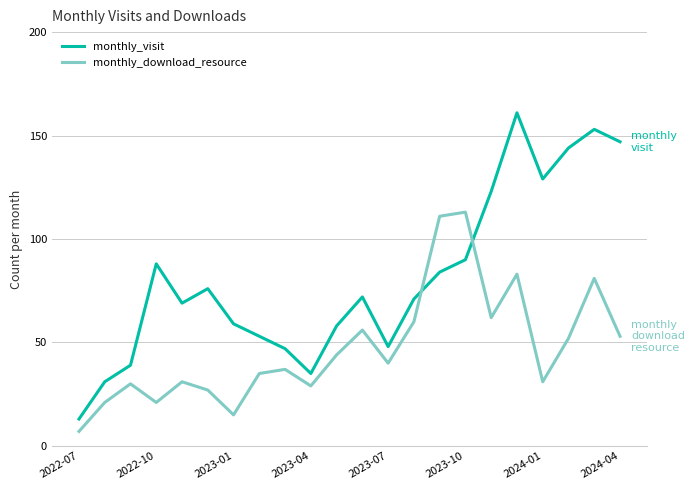

Which series has the widest spread of values?

monthly_visit